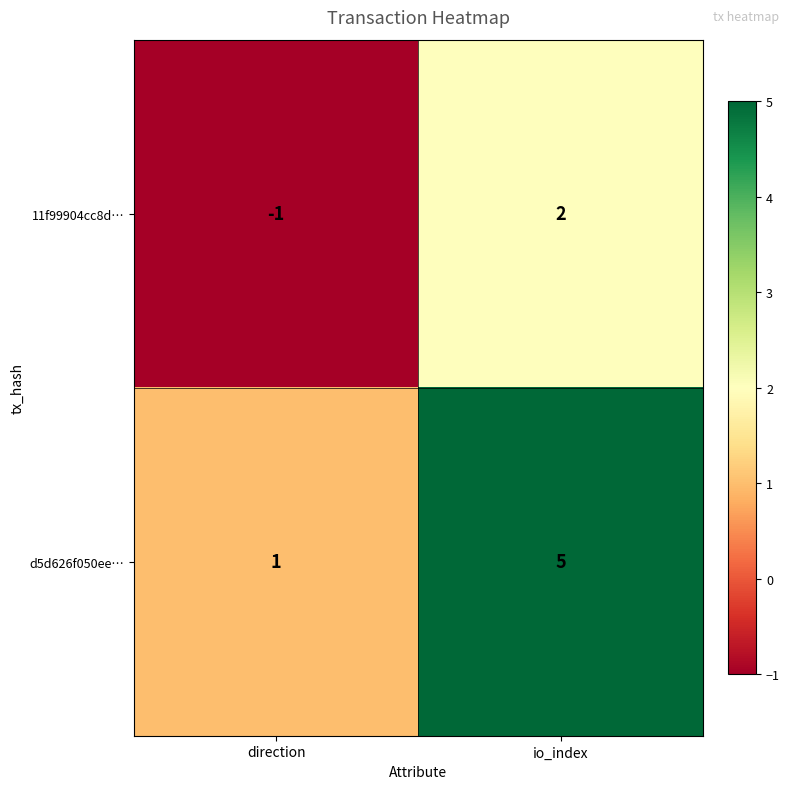

Which category has the highest value in the 11f99904cc8d… series?

io_index